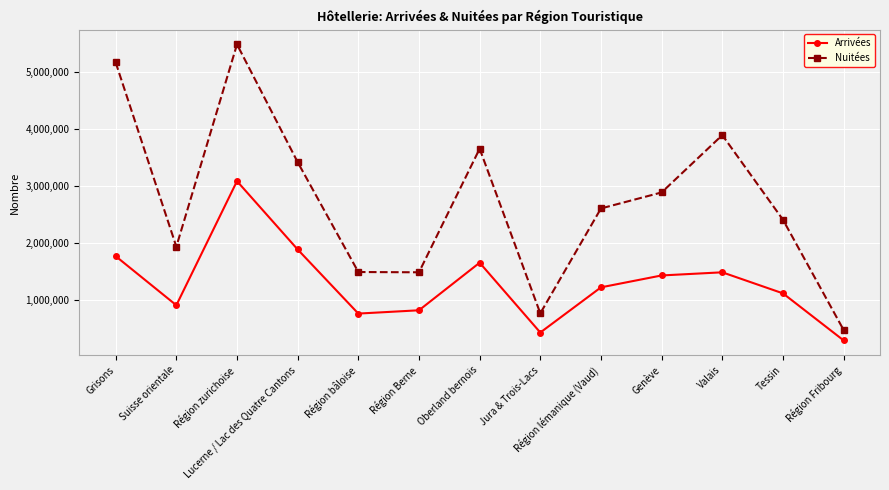

True or false: Nuitées and Arrivées intersect in this chart.

False